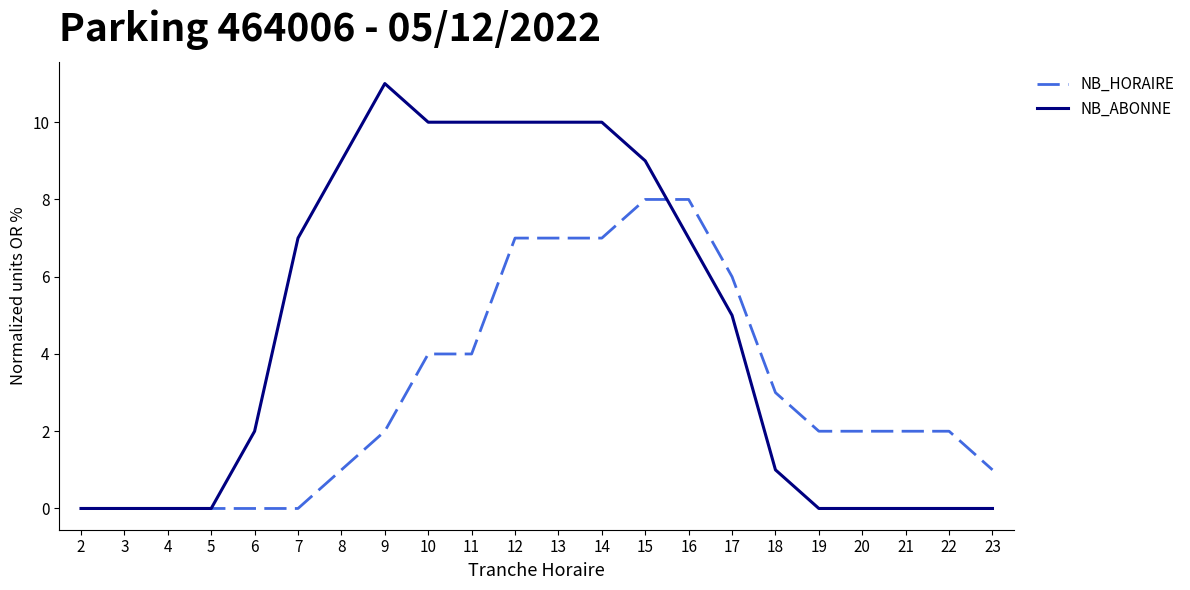

How many NB_HORAIRE values are between 0 and 6?

17